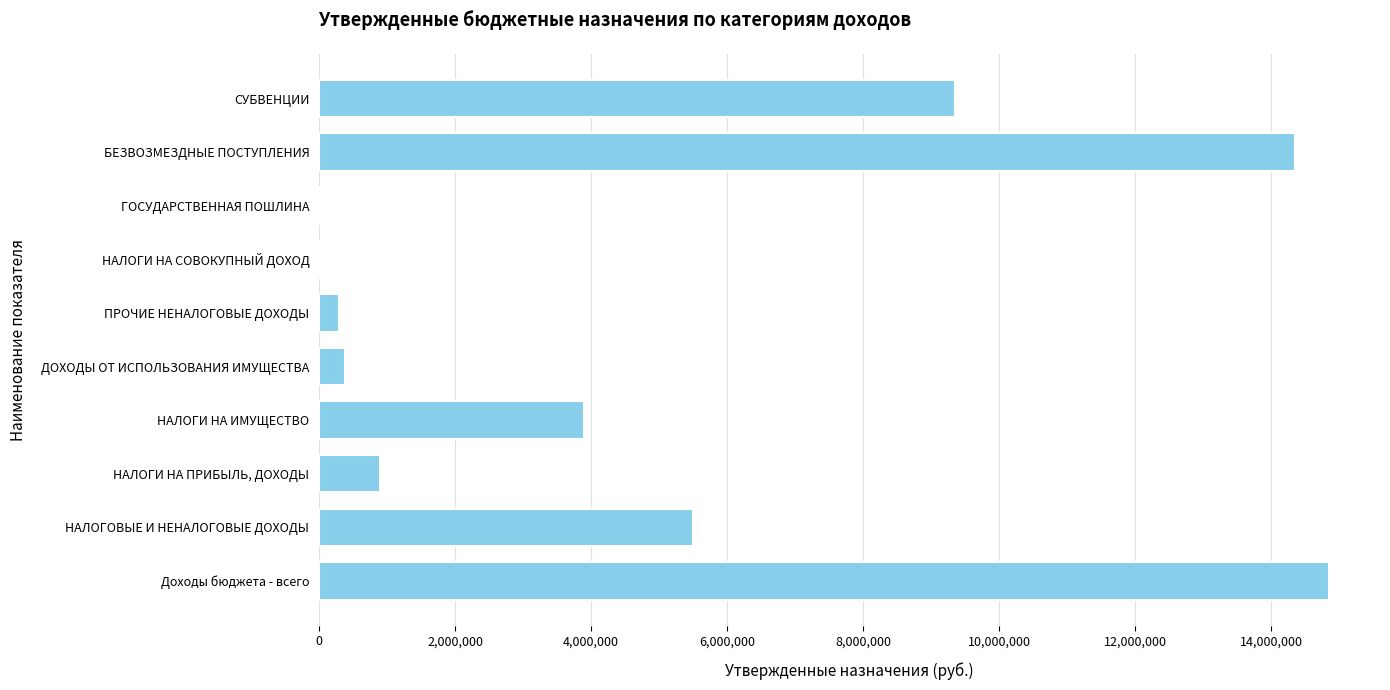

What is the greatest value displayed?

14858264